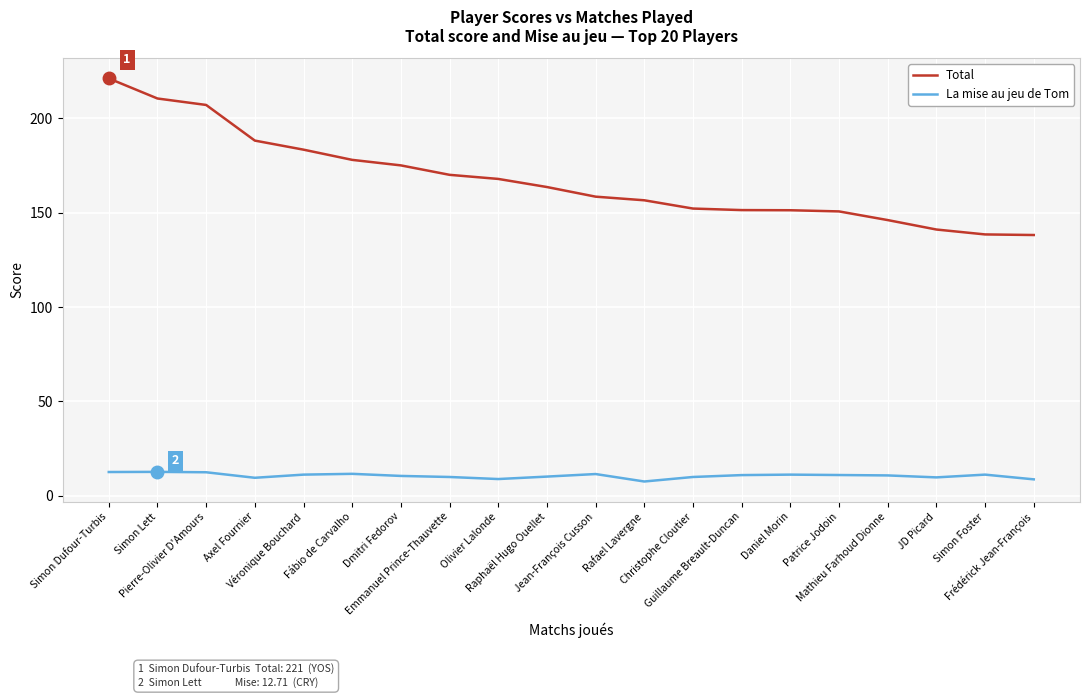

Rank the series by their average value, from lowest to highest.

La mise au jeu de Tom, Total